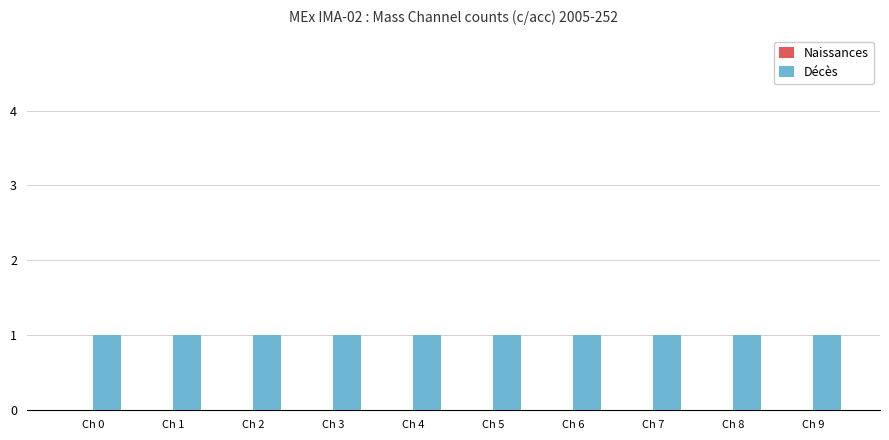

At Ch 0, list the series in order from largest to smallest.

Décès, Naissances